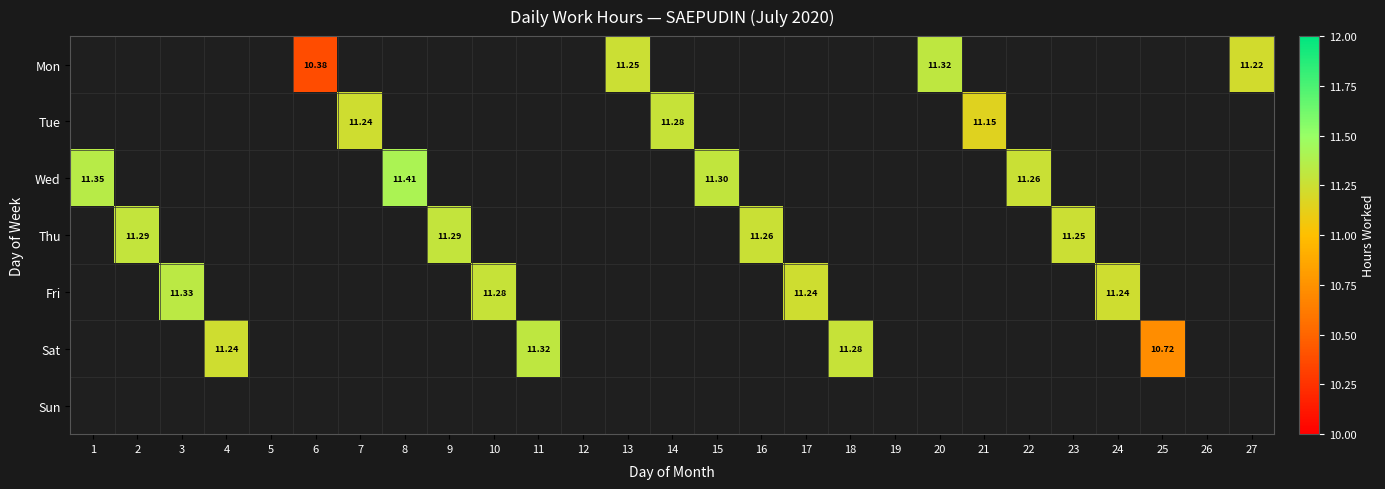

What is the smallest value displayed?

10.4